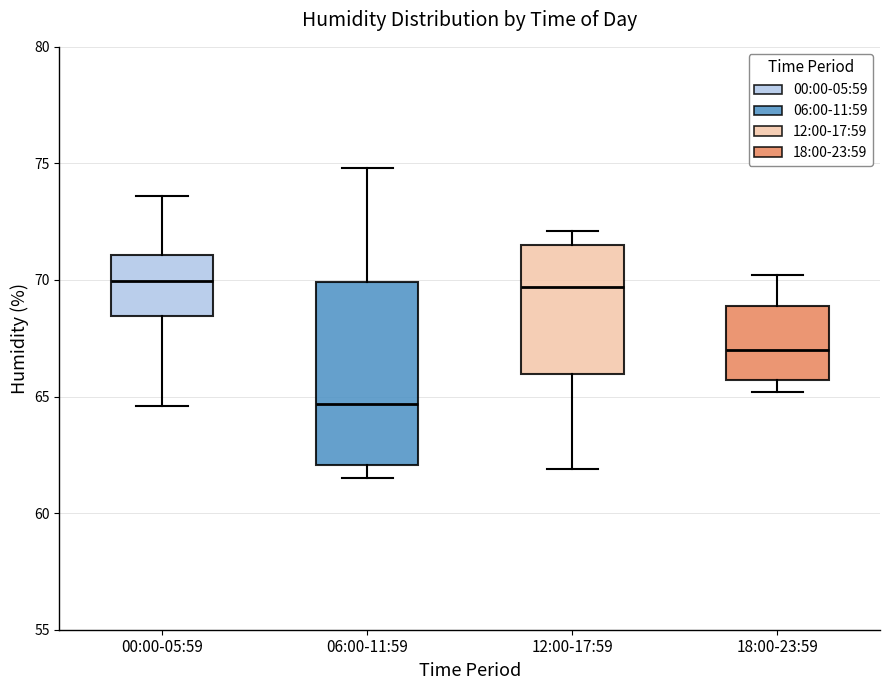

Reading left to right, read every box against the y-axis: the position of its median line, the range the box covers, and the ends of its whiskers. The values are not printed on the chart, so give them approximately, as read against the axis.

00:00-05:59: median 70.0, box 68.5 to 71.0, whiskers 64.5 to 73.5
06:00-11:59: median 64.5, box 62.0 to 70.0, whiskers 61.5 to 75.0
12:00-17:59: median 69.5, box 66.0 to 71.5, whiskers 62.0 to 72.0
18:00-23:59: median 67.0, box 65.5 to 69.0, whiskers 65.0 to 70.0